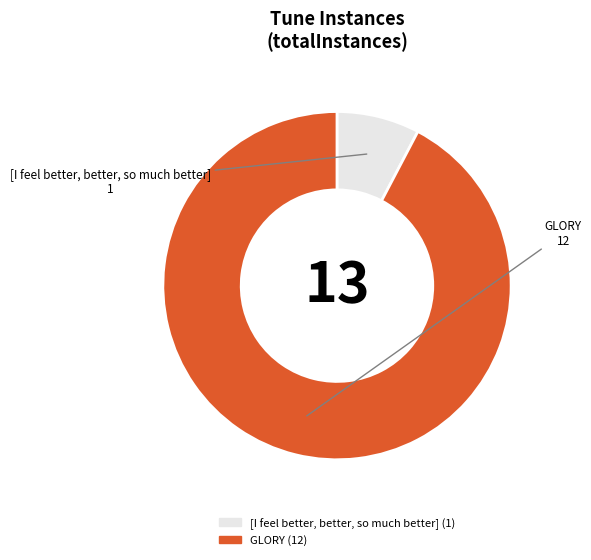

How many slices are in this pie chart?

2